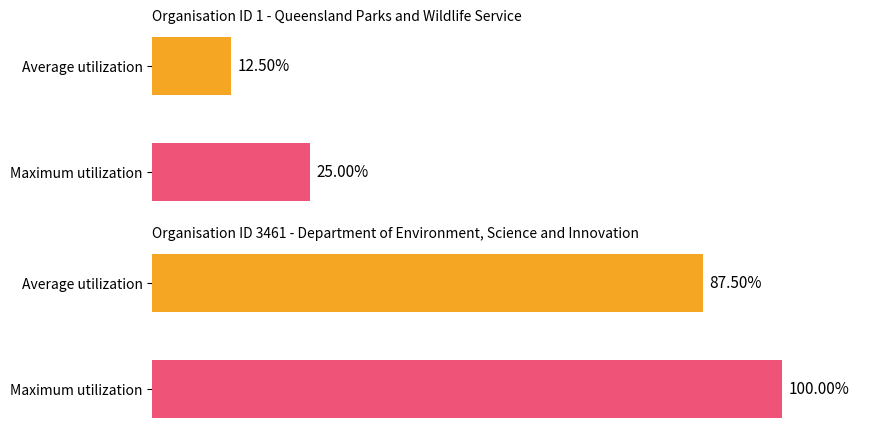

Is the value of Average utilization at Queensland Parks and Wildlife Service greater than the value of Maximum utilization at Department of Environment, Science and Innovation?

No